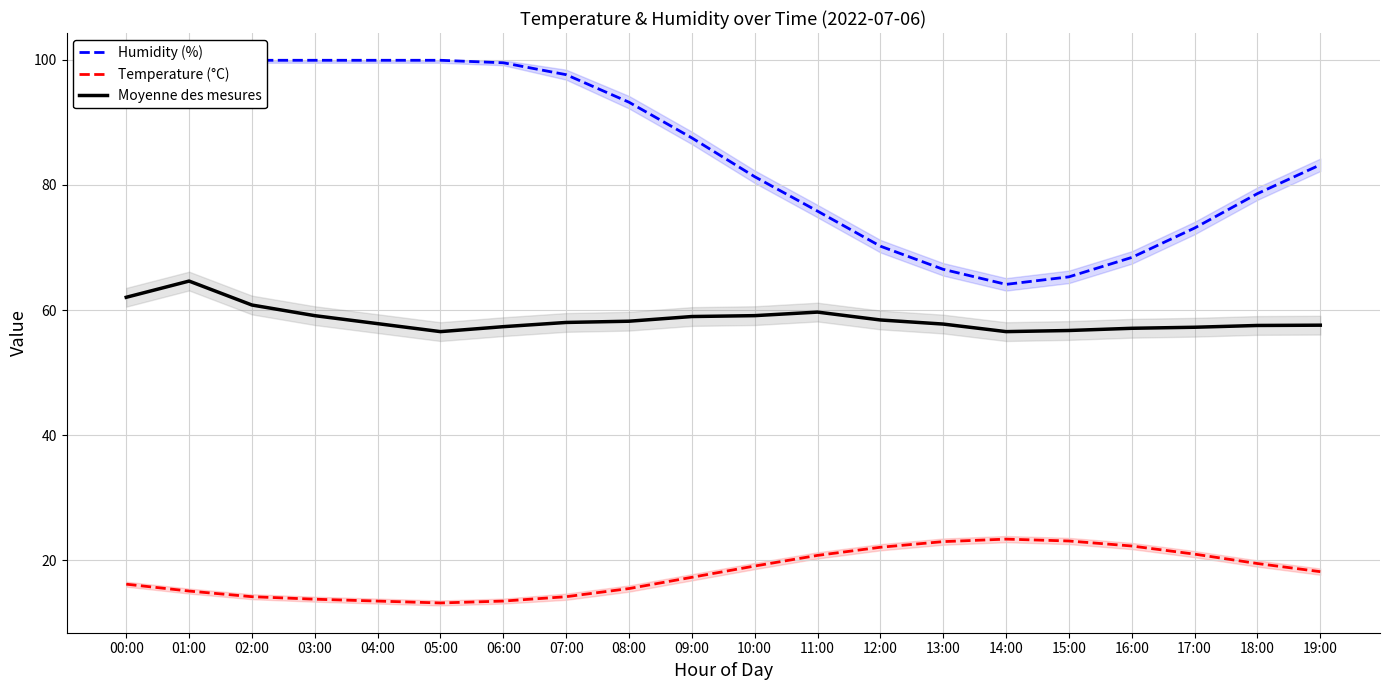

Where is Moyenne des mesures nearest to the value 60?

11:00